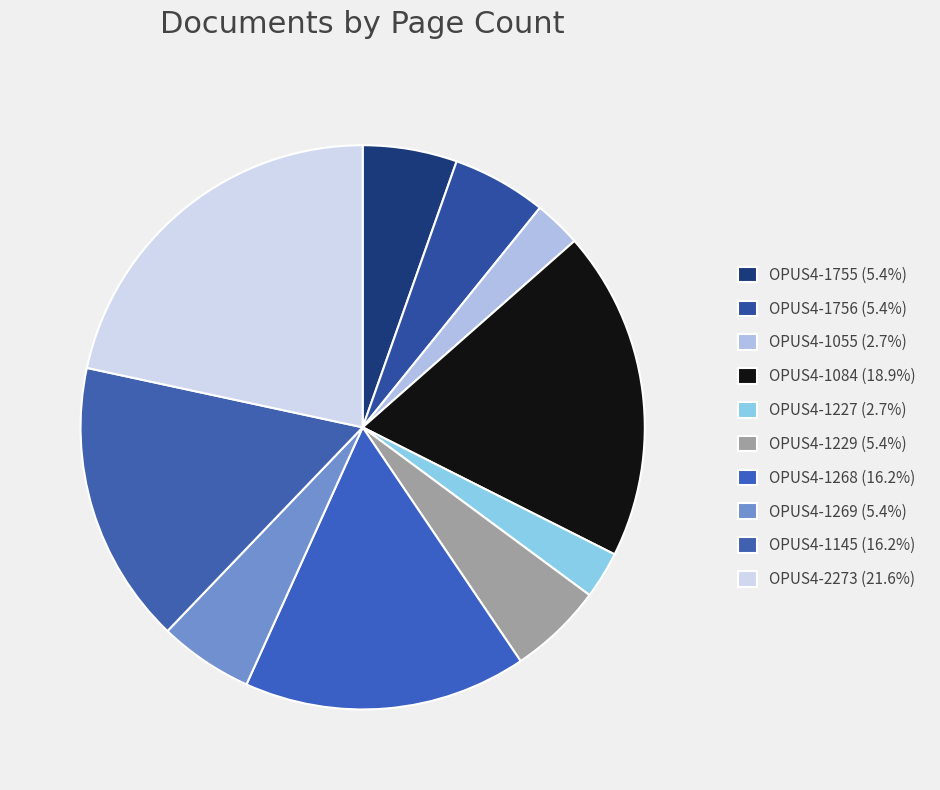

To the nearest percent, what is the average slice percentage?

10%